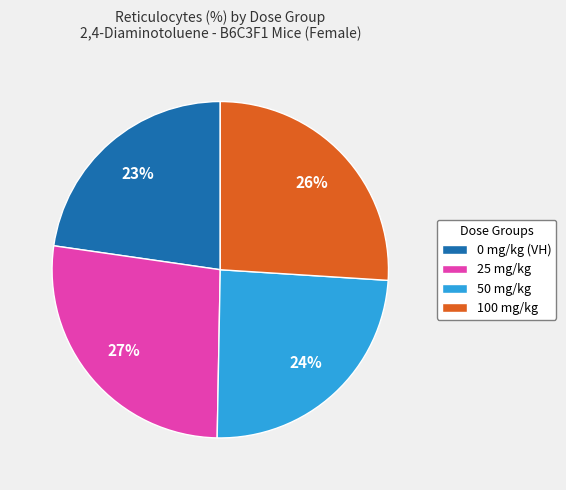

How many slices are in this pie chart?

4